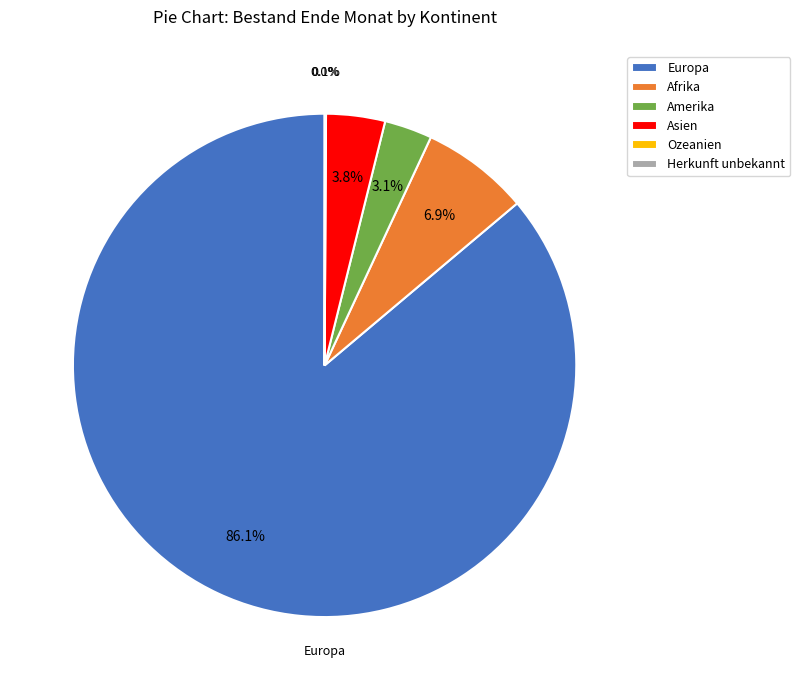

Do Asien and Europa together represent more than half of the pie?

Yes